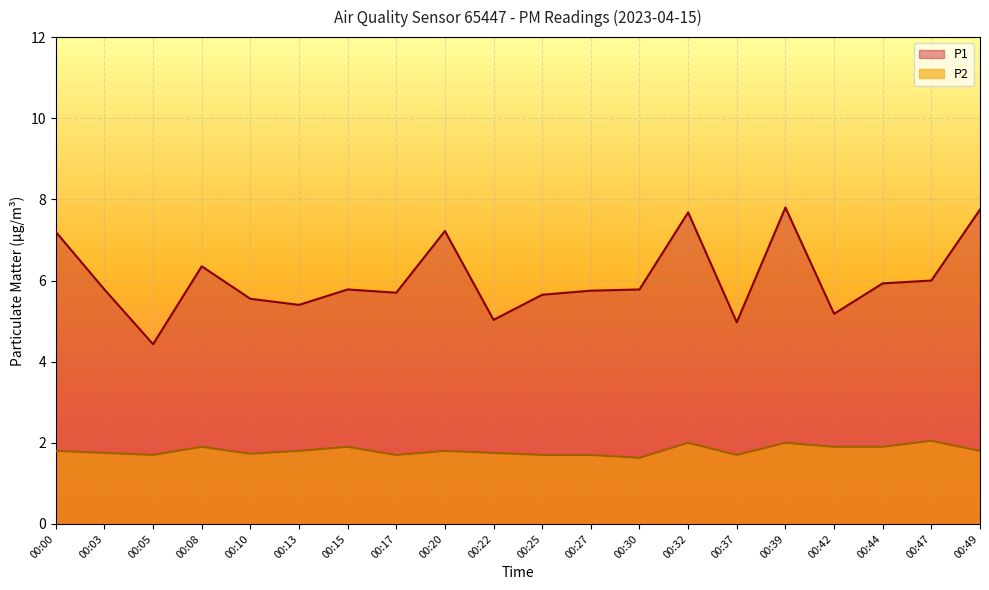

True or false: P2 has more than 0 interior local peaks.

True